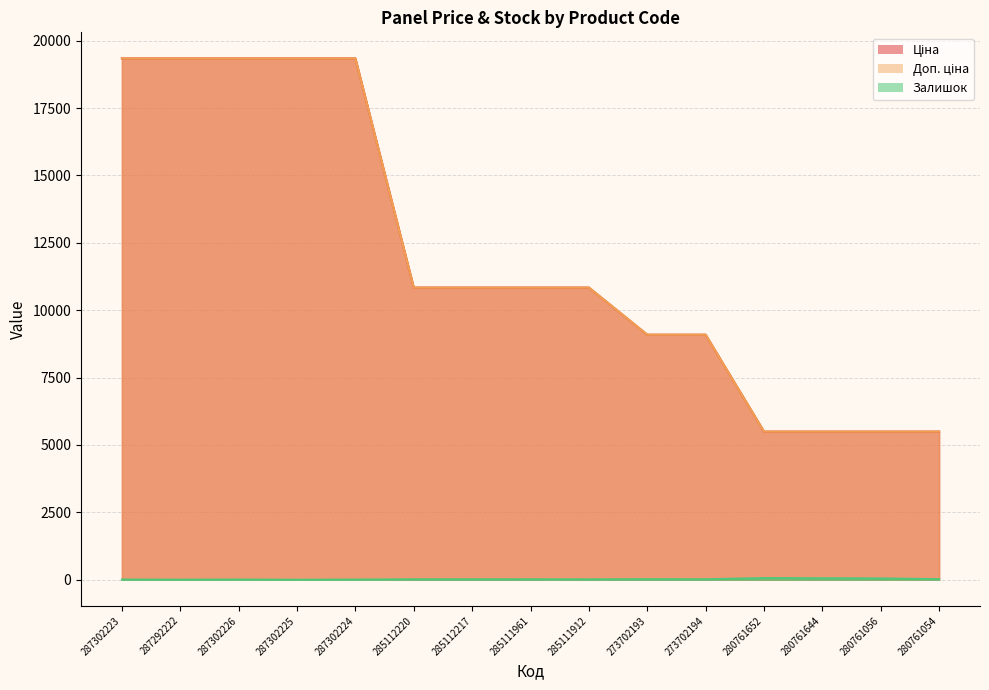

True or false: Залишок and Ціна cross at least once.

False